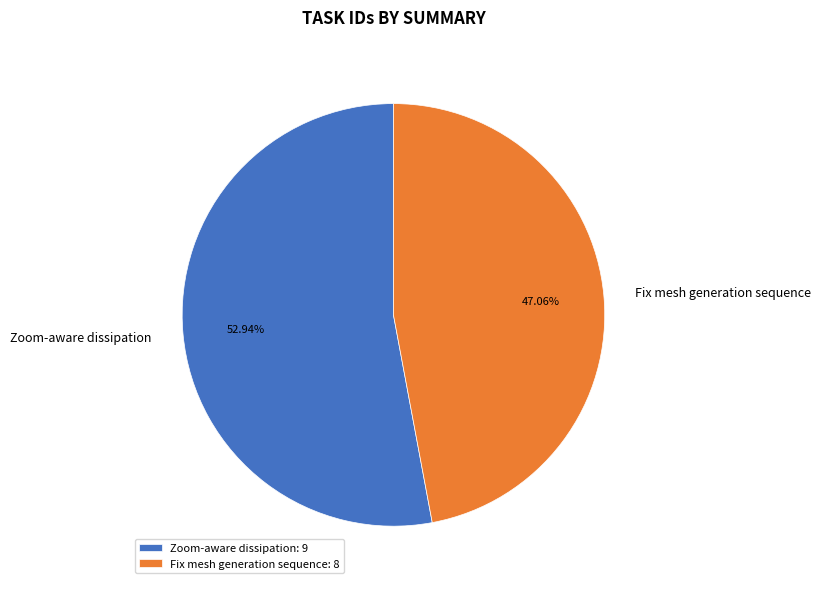

What is the majority slice?

Zoom-aware dissipation